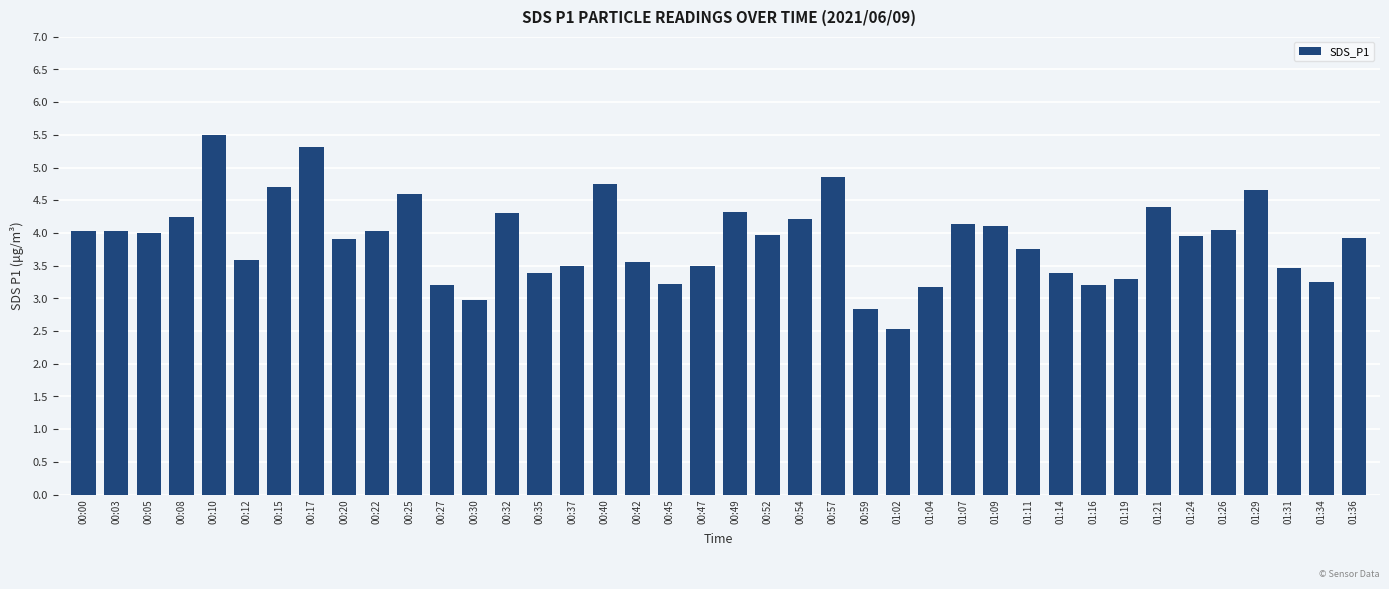

The chart shows a value of 4.2 at 00:54. True or false?

True